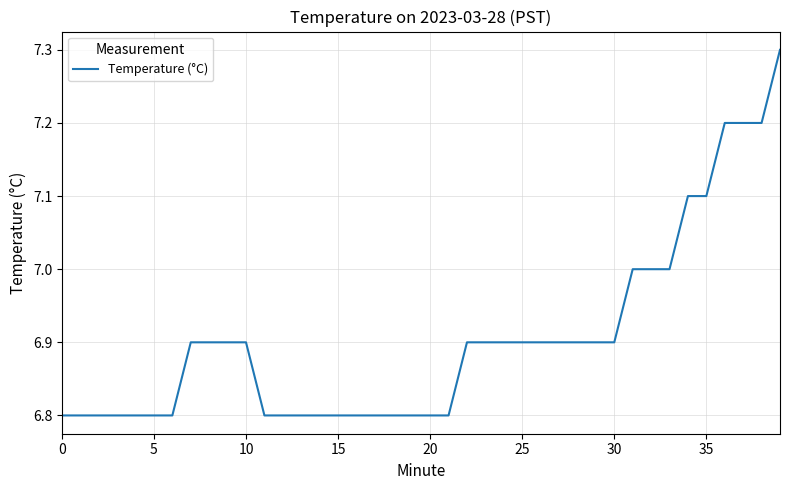

What is the minimum value shown in the chart?

6.8